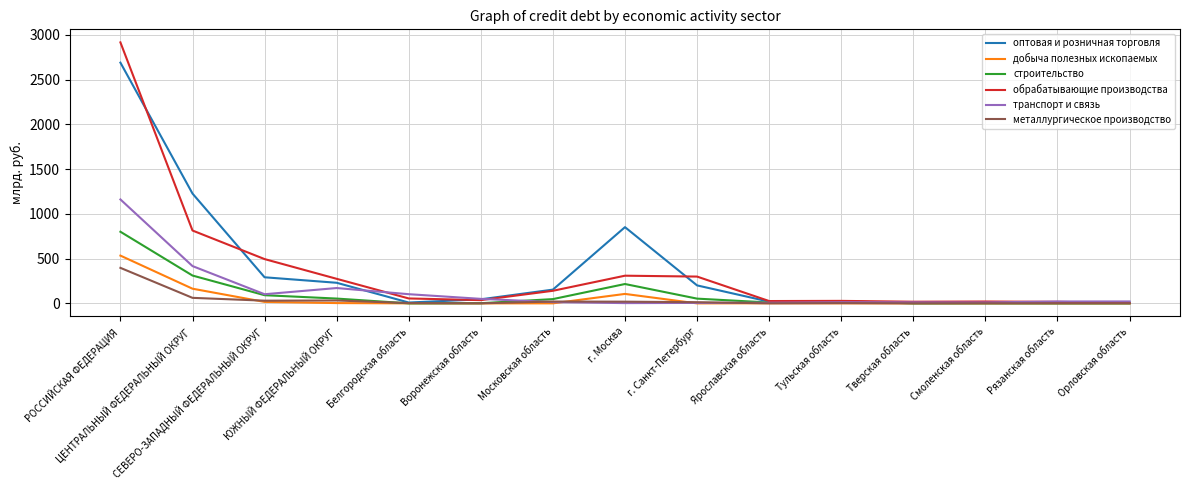

What is the maximum value shown in the chart?

2916.9